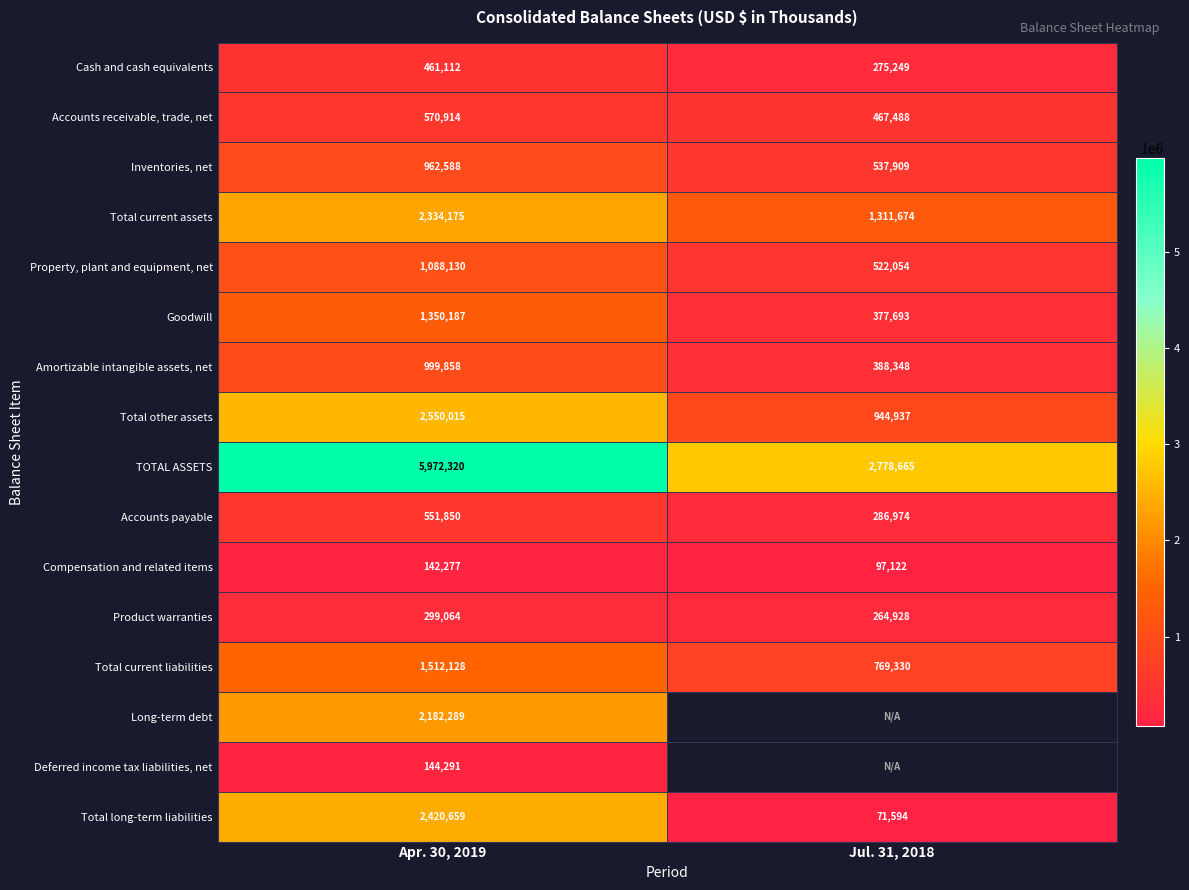

At how many categories does at least one series exceed 3258806?

1